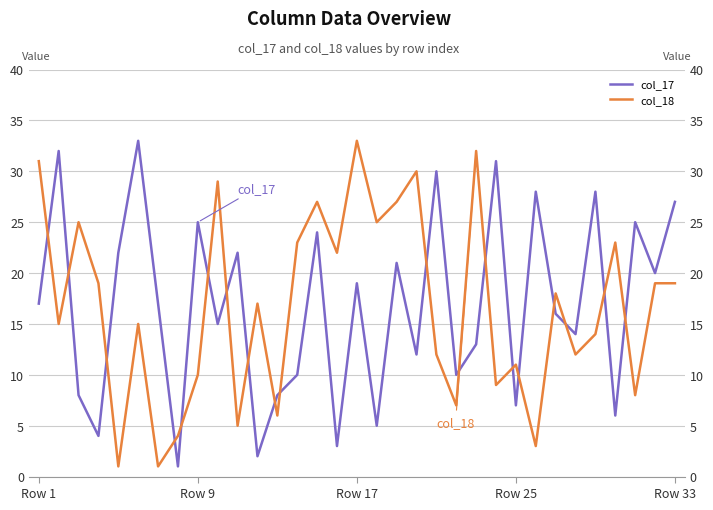

What is the difference between the second highest and minimum values in the col_18 series?

31